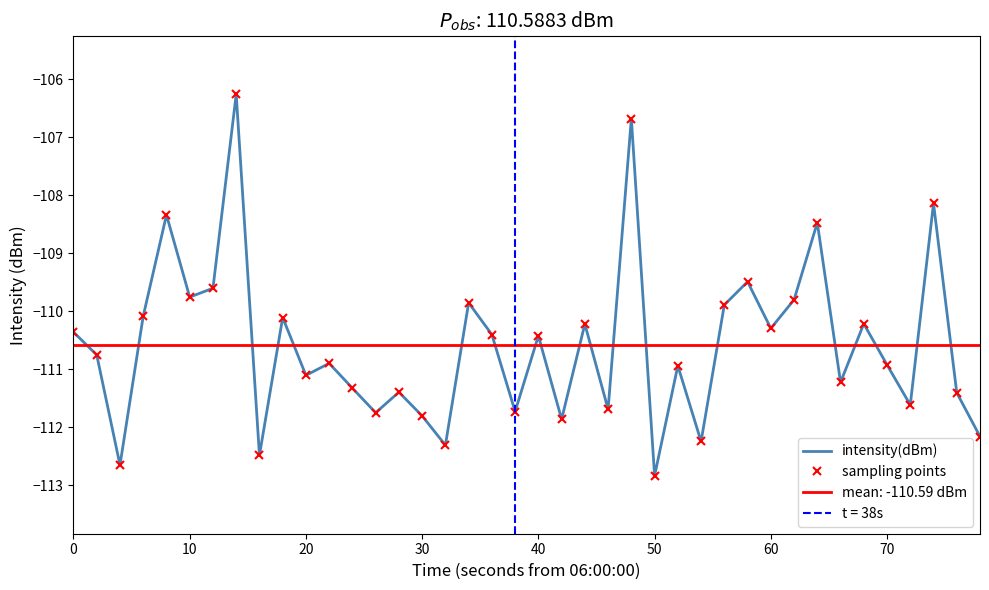

True or false: sampling points and intensity(dBm) cross at least once.

False